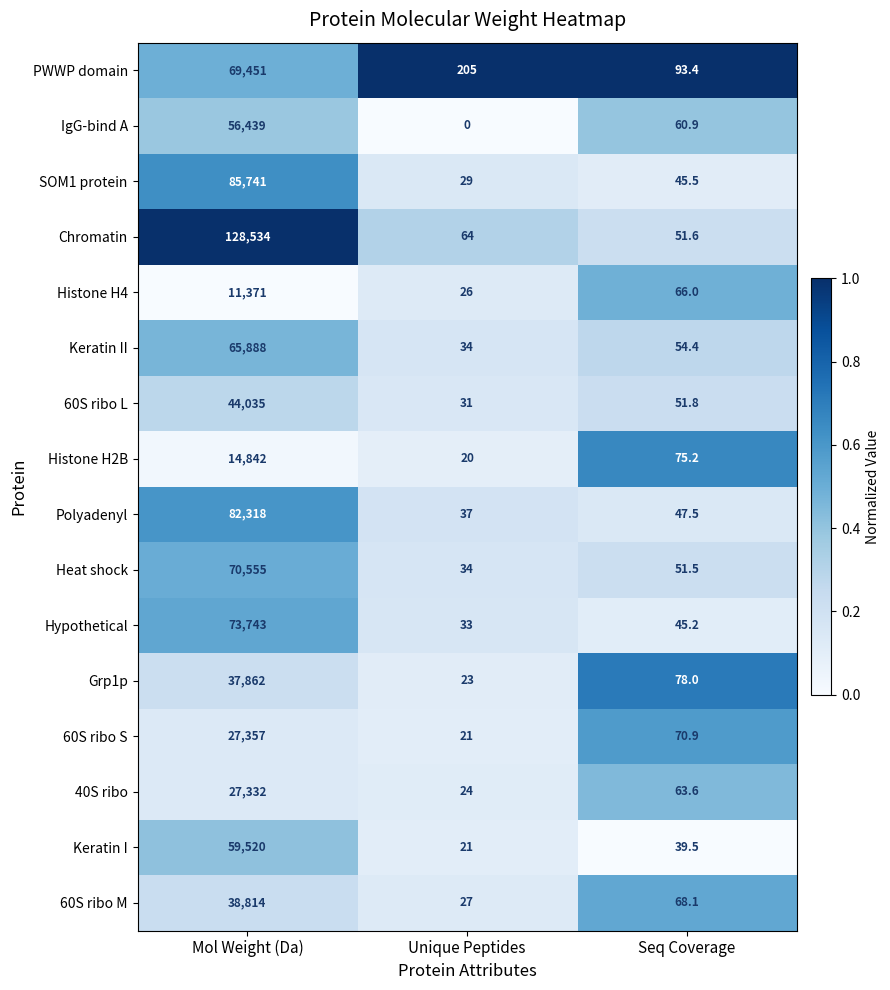

What is the sum of all IgG-bind A values?

56499.9